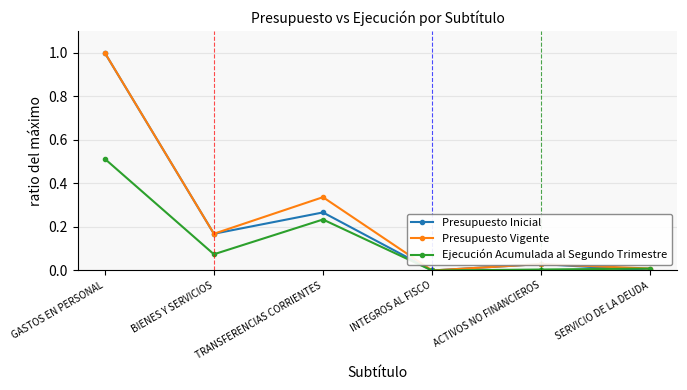

Is this an area chart (filled region under the line)?

No